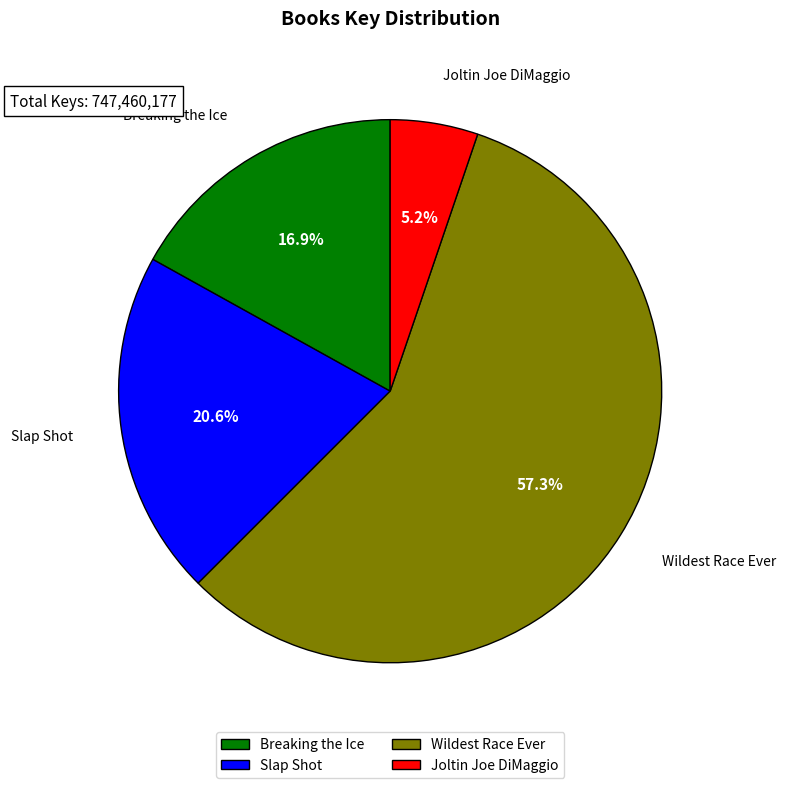

To the nearest percent, what is the difference between the Breaking the Ice and Wildest Race Ever slice percentages?

40%